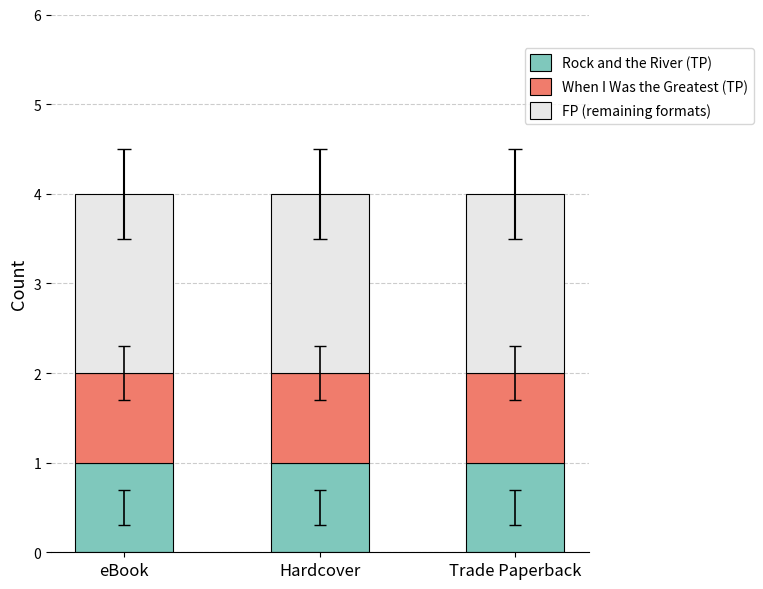

What is the total value across all series at Trade Paperback?

4